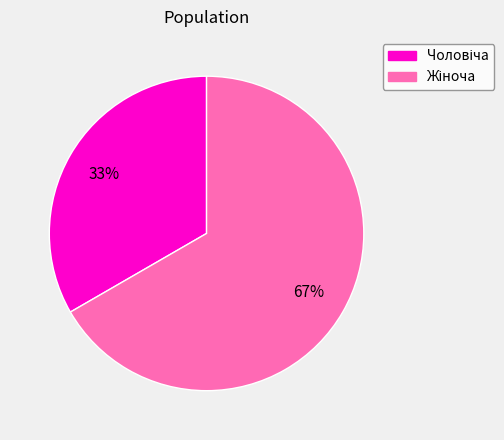

To the nearest percent, what is the average slice percentage?

50%